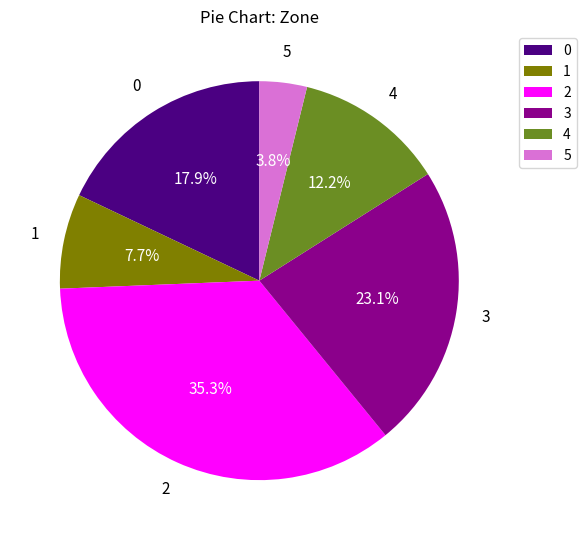

What is the smallest slice in the pie chart?

5